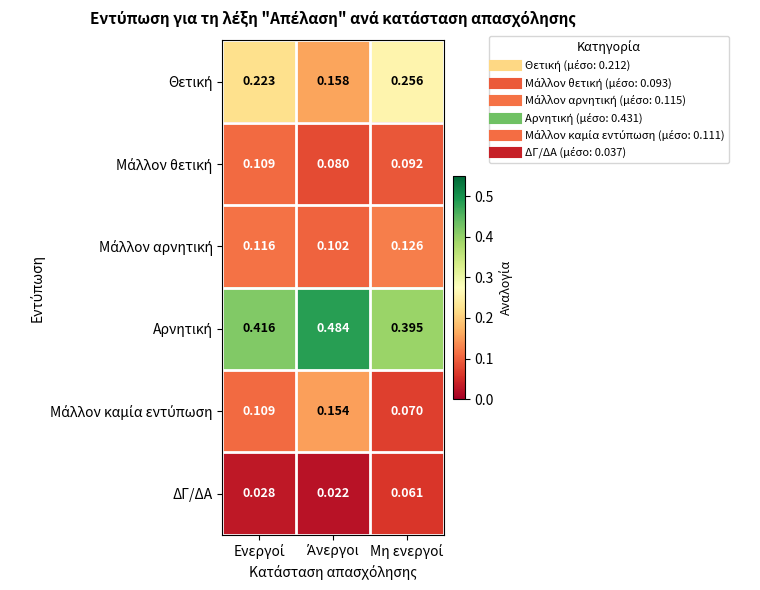

How many distinct data groups are displayed?

6